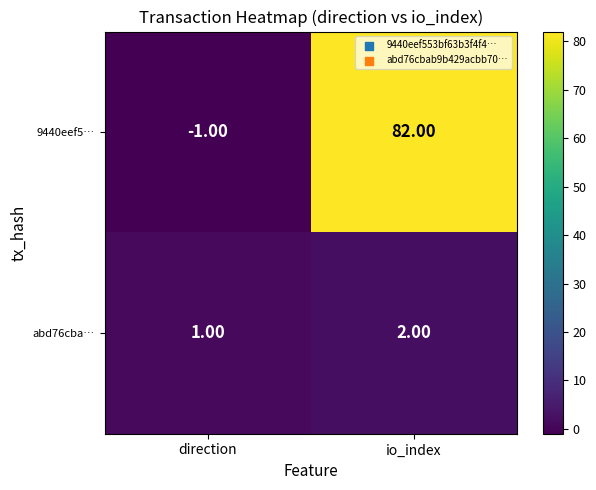

Which category has the lowest value in the abd76cba… series?

direction